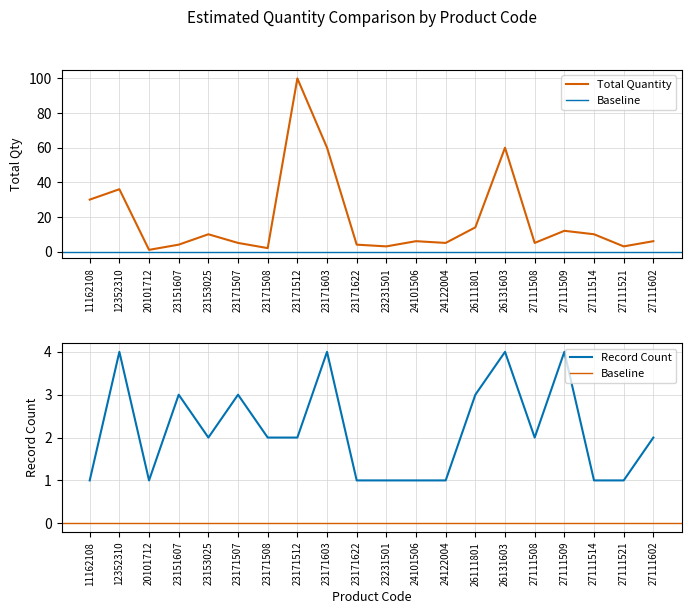

Does the chart display data point markers on the line(s)?

No